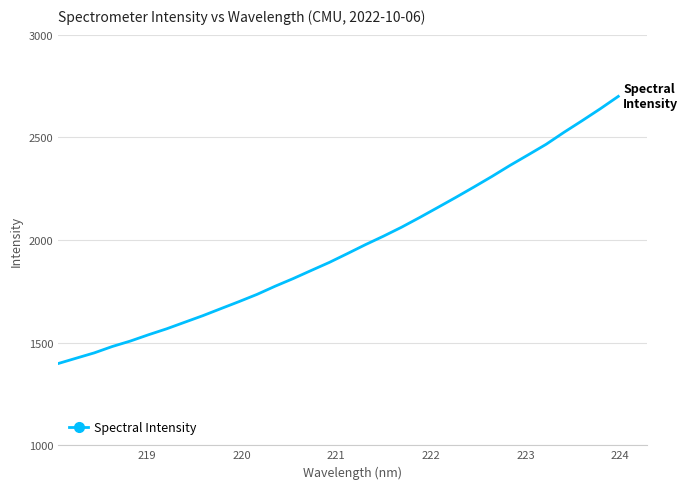

What is the difference between the maximum and minimum values?

1301.3